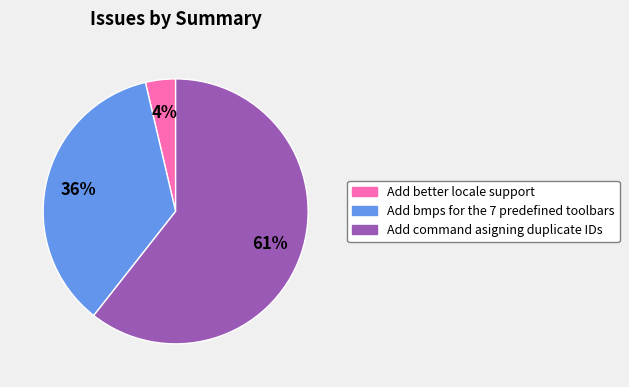

Count the number of slices in the pie.

3